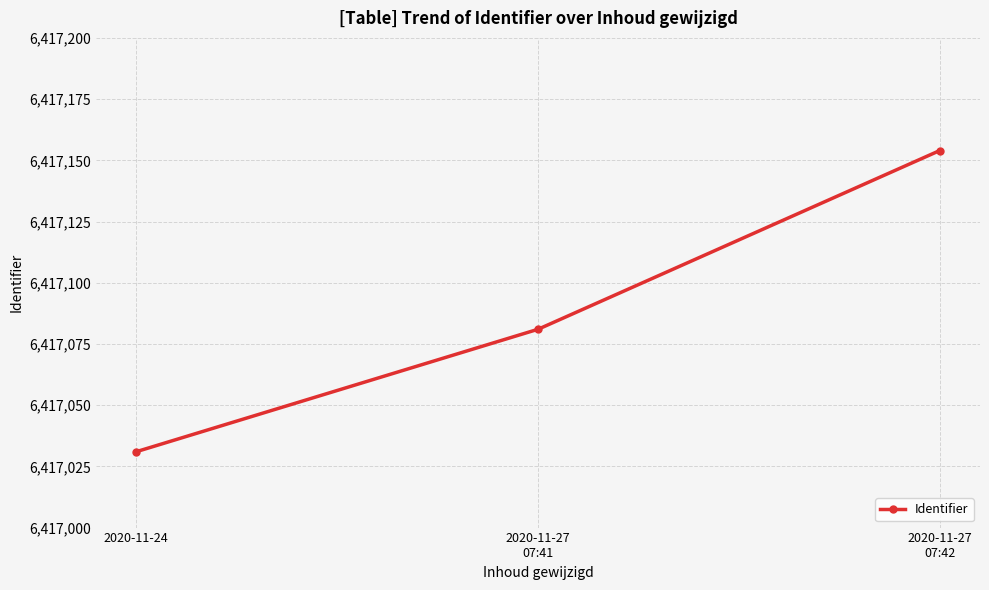

How many lines are shown in the chart?

1